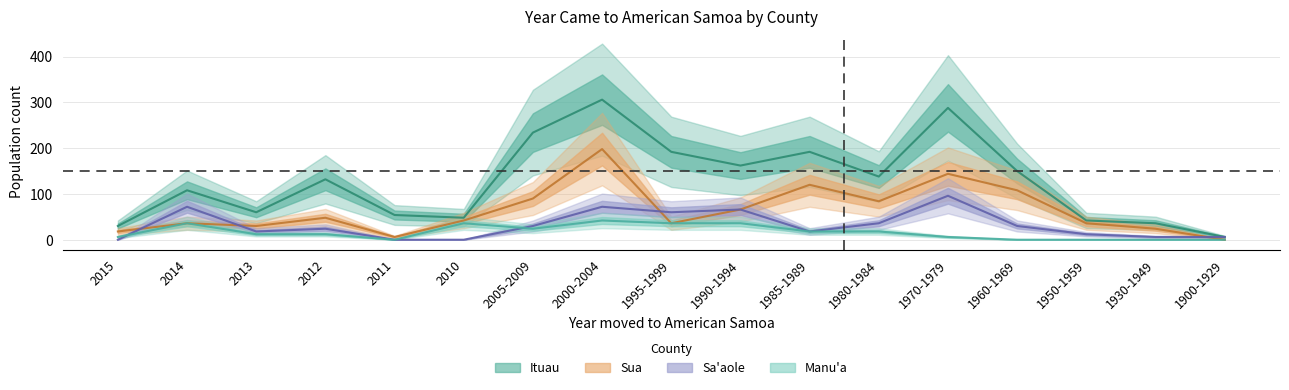

Reading right to left, transcribe all the data shown in this chart.

Ituau: 1900-1929=6	1930-1949=36	1950-1959=42	1960-1969=150	1970-1979=288	1980-1984=138	1985-1989=192	1990-1994=162	1995-1999=192	2000-2004=306	2005-2009=234	2010=48	2011=54	2012=132	2013=60	2014=108	2015=30
Sua: 1900-1929=0	1930-1949=24	1950-1959=36	1960-1969=108	1970-1979=144	1980-1984=84	1985-1989=120	1990-1994=66	1995-1999=36	2000-2004=198	2005-2009=90	2010=42	2011=6	2012=48	2013=30	2014=36	2015=18
Sa'aole: 1900-1929=6	1930-1949=6	1950-1959=12	1960-1969=30	1970-1979=96	1980-1984=36	1985-1989=18	1990-1994=66	1995-1999=60	2000-2004=72	2005-2009=30	2010=0	2011=0	2012=24	2013=18	2014=72	2015=0
Manu'a: 1900-1929=0	1930-1949=0	1950-1959=0	1960-1969=0	1970-1979=6	1980-1984=18	1985-1989=18	1990-1994=36	1995-1999=36	2000-2004=42	2005-2009=24	2010=36	2011=0	2012=12	2013=12	2014=36	2015=6